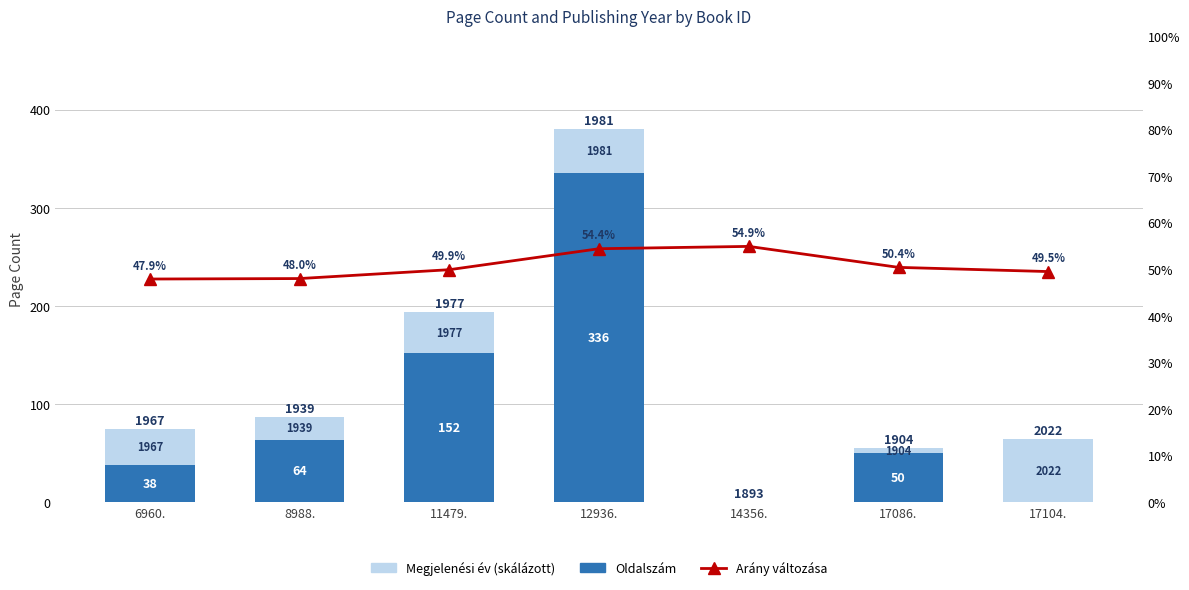

Reading left to right, extract all data points from this chart.

Megjelenési év (skálázott): 6960.=37.0	8988.=23.0	11479.=42.0	12936.=44.0	14356.=0.0	17086.=5.5	17104.=64.5
Oldalszám: 6960.=38.0	8988.=64.0	11479.=152.0	12936.=336.0	14356.=0.0	17086.=50.0	17104.=0.0
Arány változása: 6960.=47.9	8988.=48.0	11479.=49.9	12936.=54.4	14356.=54.9	17086.=50.4	17104.=49.5